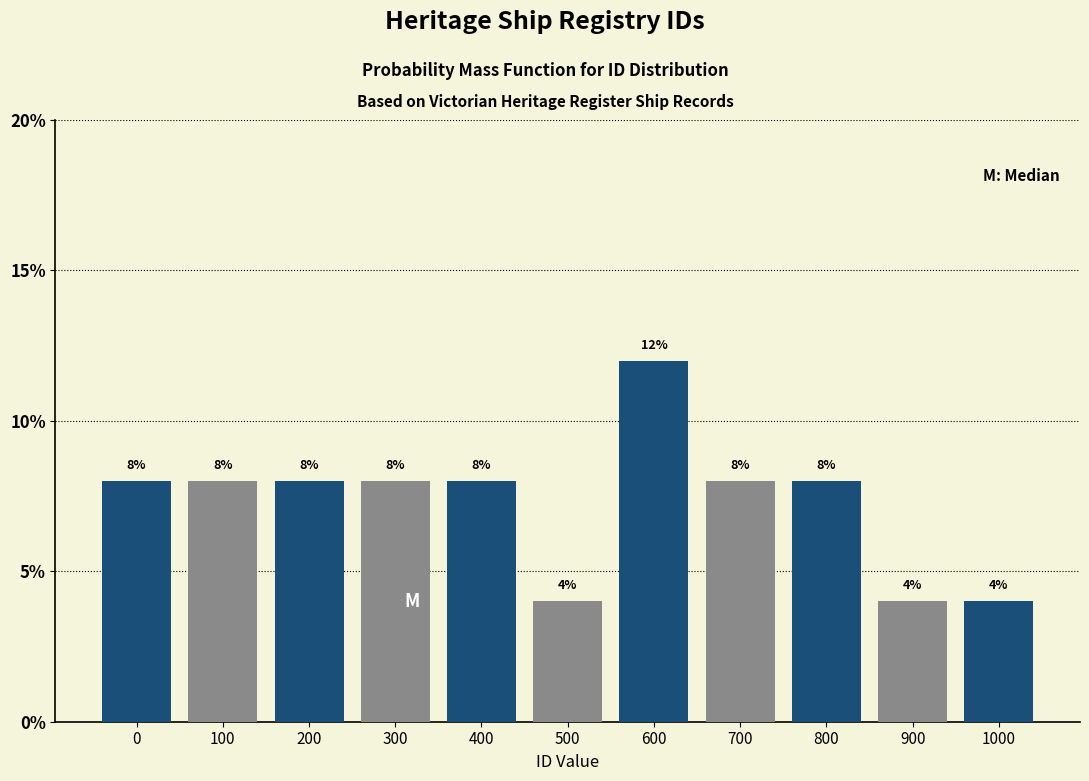

Reading left to right, list all the values displayed in this chart.

8	8	8	8	8	4	12	8	8	4	4